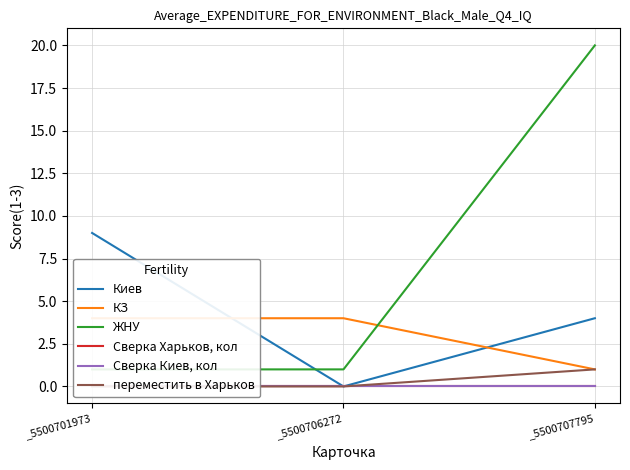

What are all the series names shown in the legend?

Киев, КЗ, ЖНУ, Сверка Харьков, кол, Сверка Киев, кол, переместить в Харьков